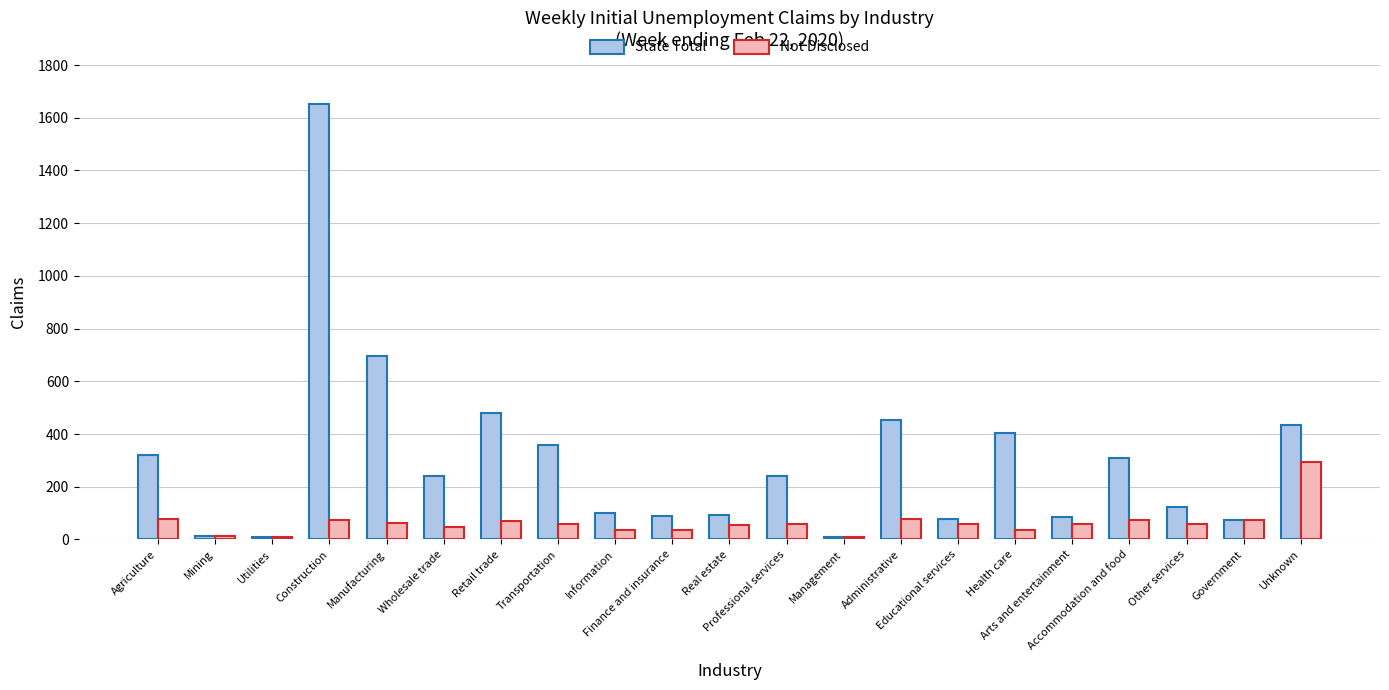

Which series has the widest spread of values?

State Total